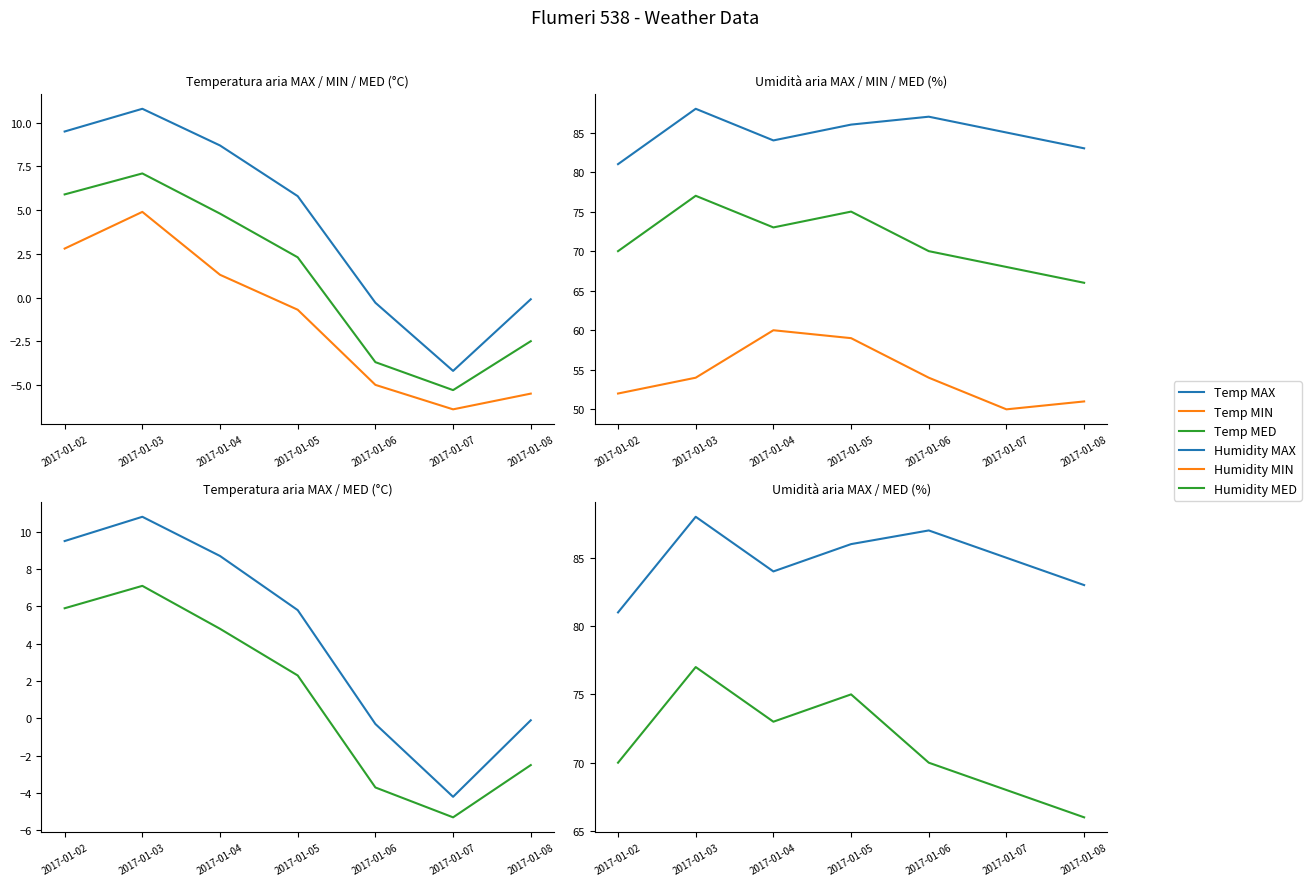

The value of Humidity MED at 2017-01-05 is 75.0. True or false?

True